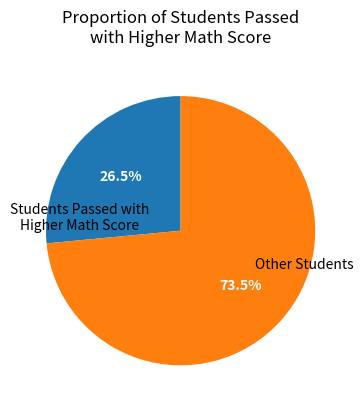

Is there a majority slice in this chart?

Yes